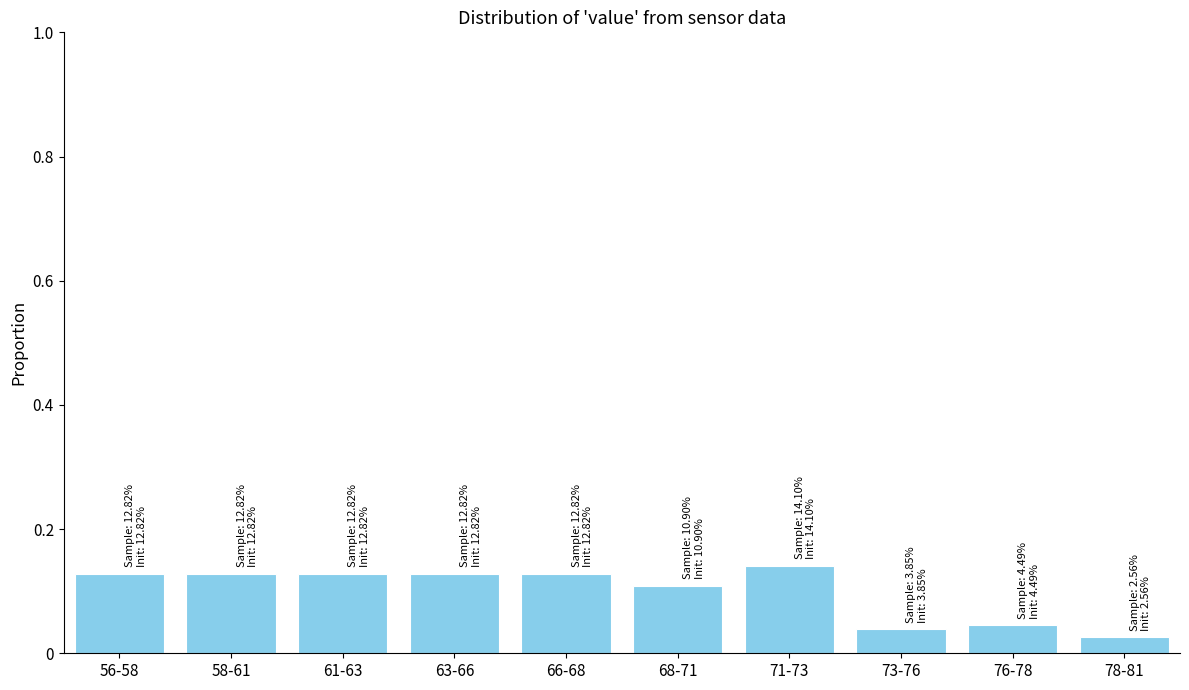

Is it true that the value at 56-58 is 0.1?

True